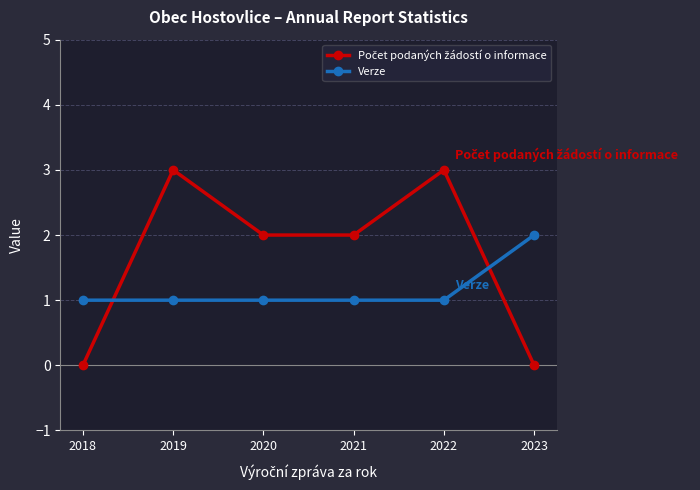

What is the greatest value displayed?

3